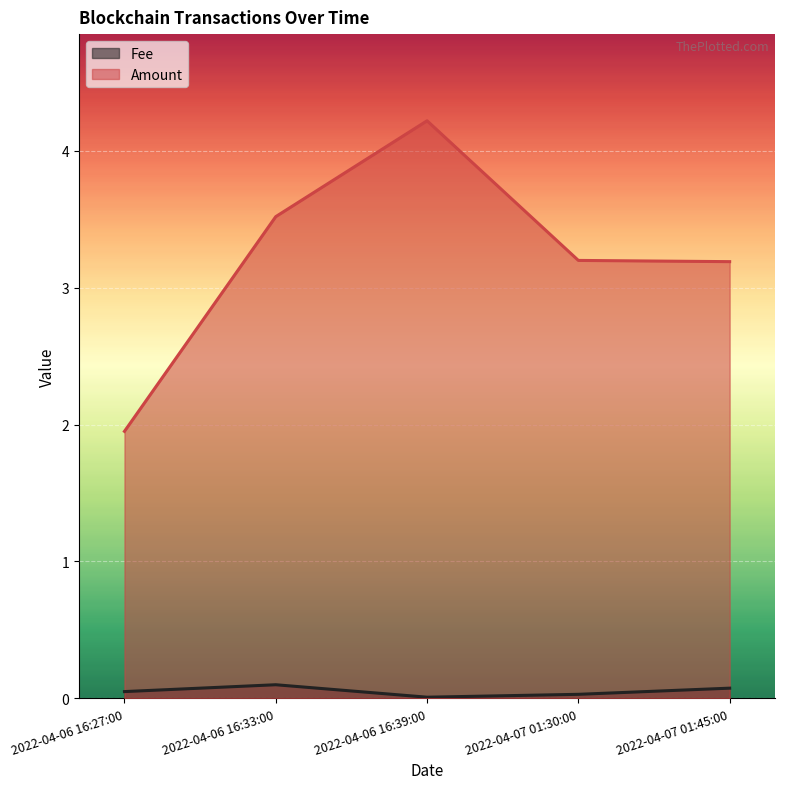

Reading right to left, transcribe all the data shown in this chart.

Fee: 0.1	0.0	0.0	0.1	0.1
Amount: 3.2	3.2	4.2	3.5	1.9